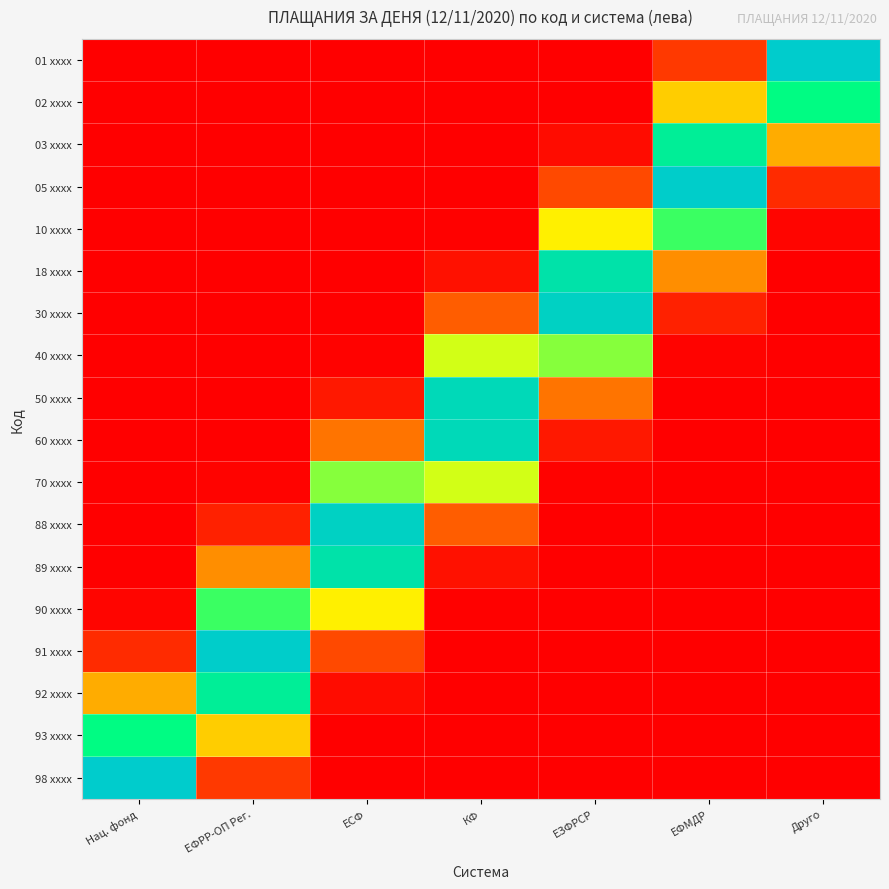

What is the spread (max minus min) of values at КФ?

0.9